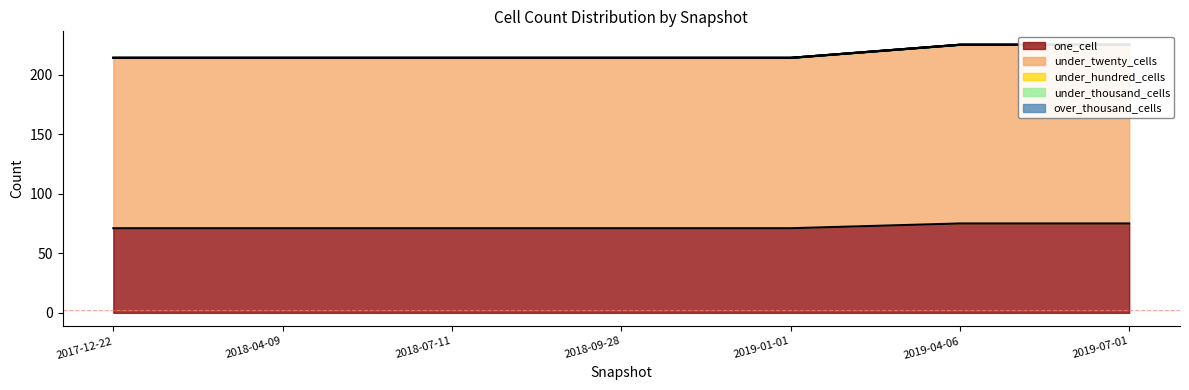

True or false: under_hundred_cells and under_thousand_cells intersect in this chart.

False